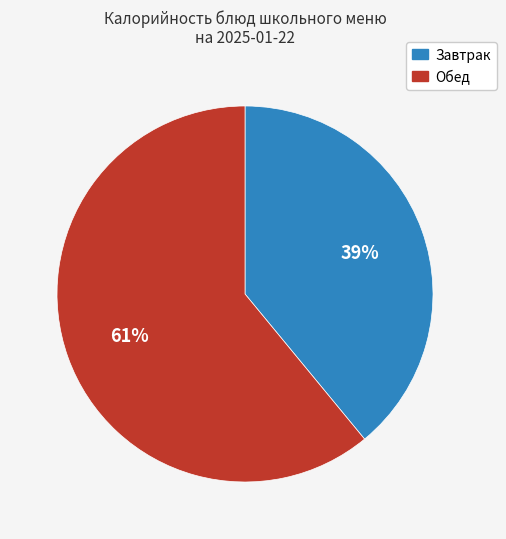

How many slices are in this pie chart?

2